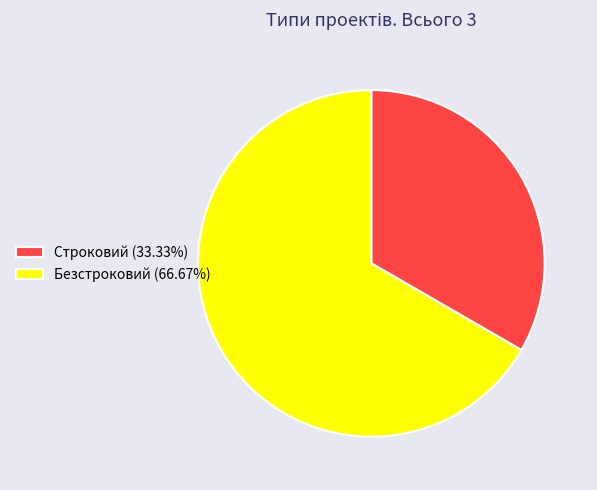

Count the number of slices in the pie.

2